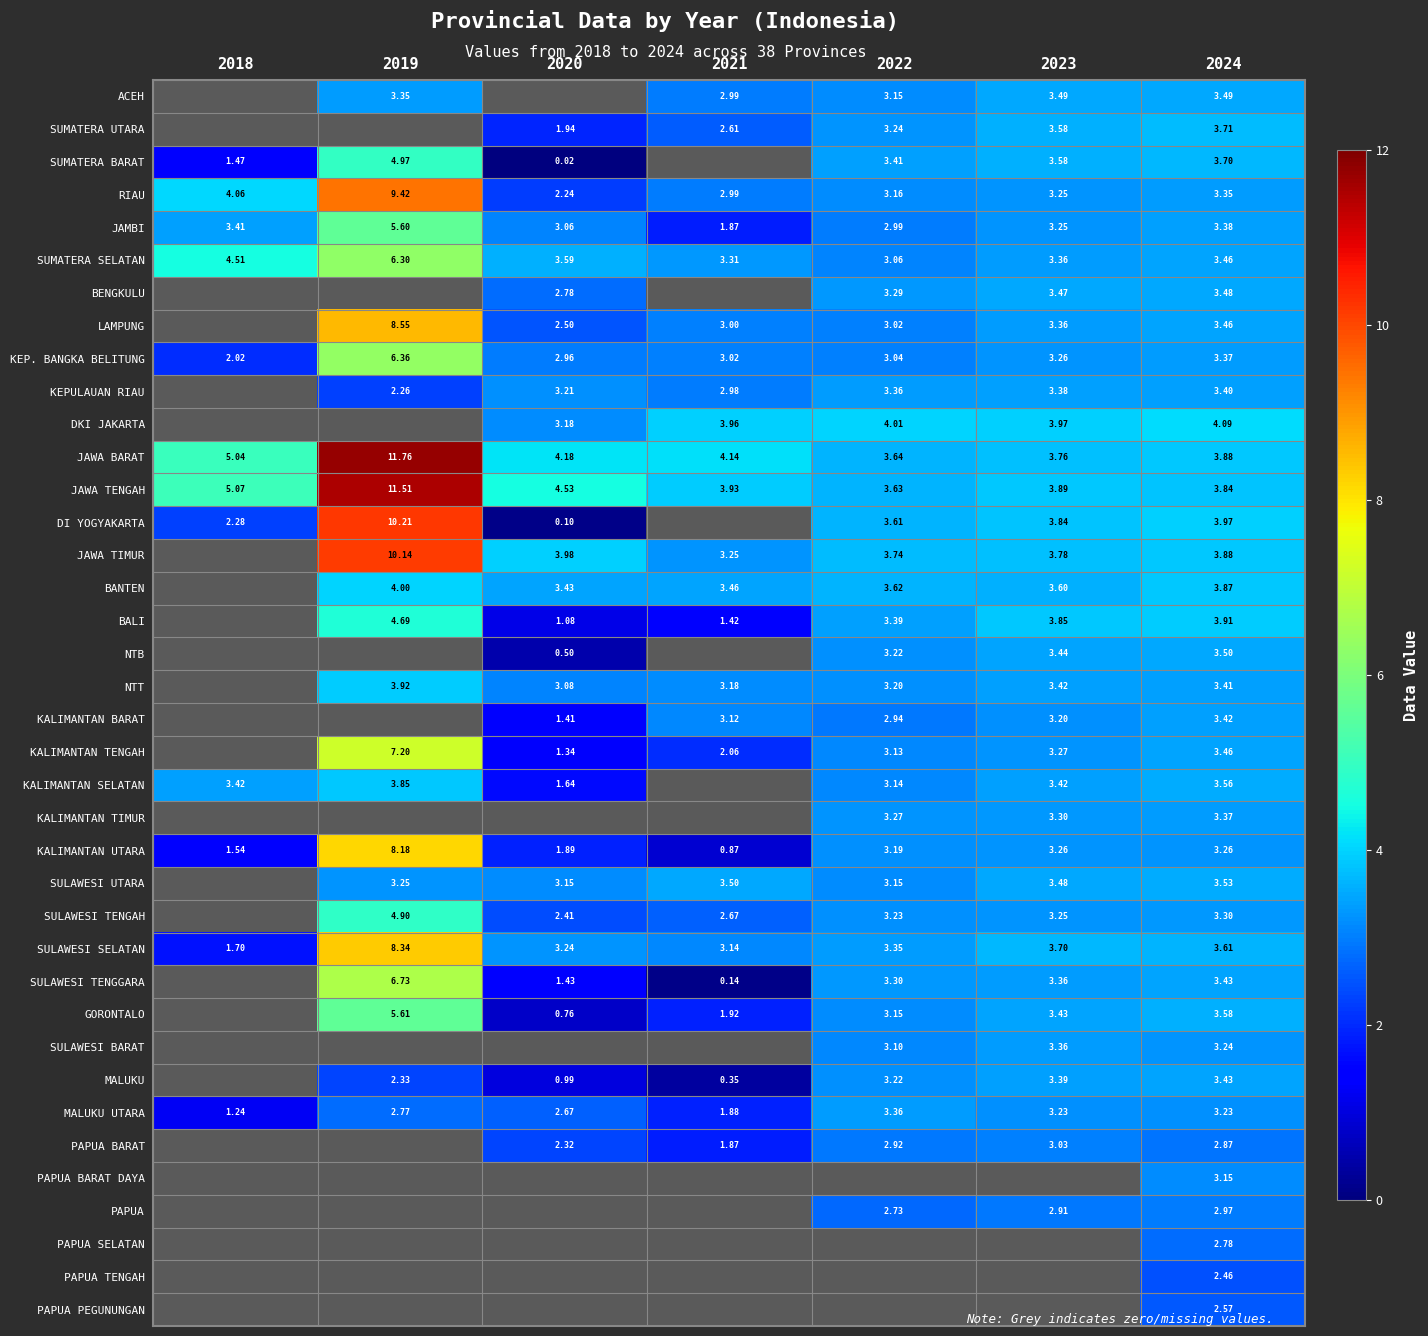

Rank the categories by KALIMANTAN TENGAH value from lowest to highest.

2018, 2020, 2021, 2022, 2023, 2024, 2019